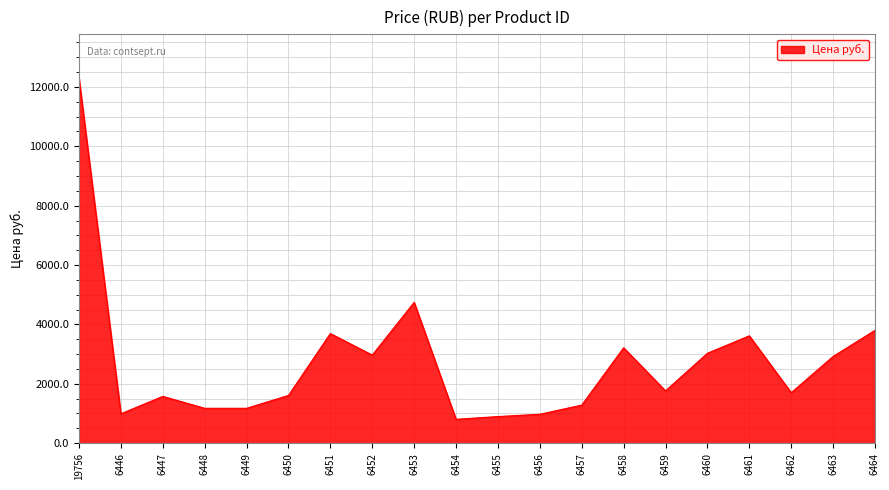

What is the sum of the values at 6456 and 6455?

1869.4